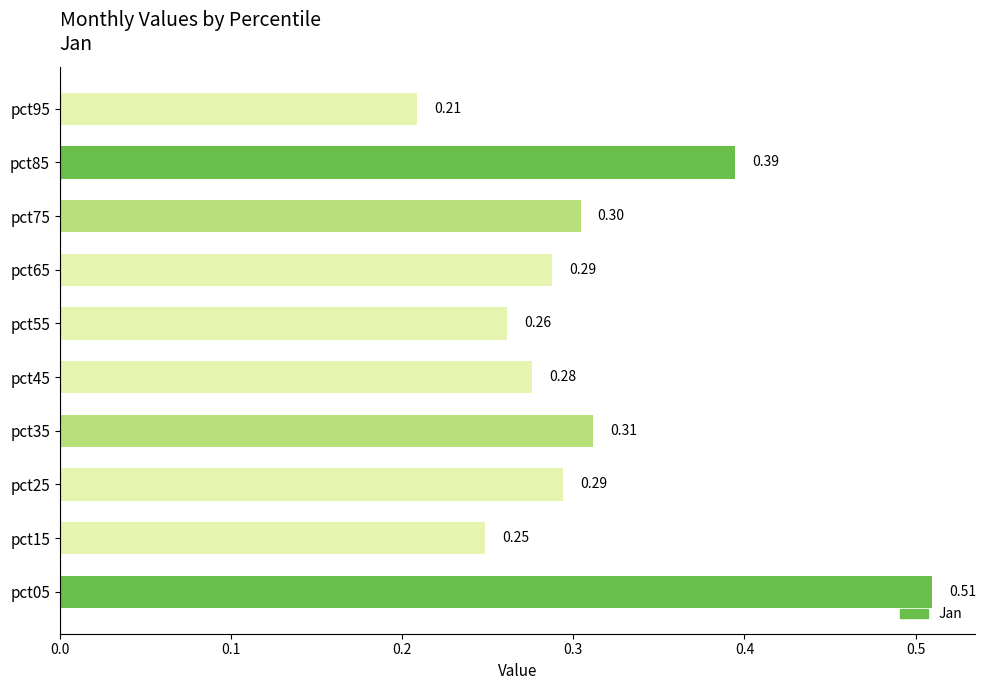

What is the change in value from pct15 to pct35?

+0.1